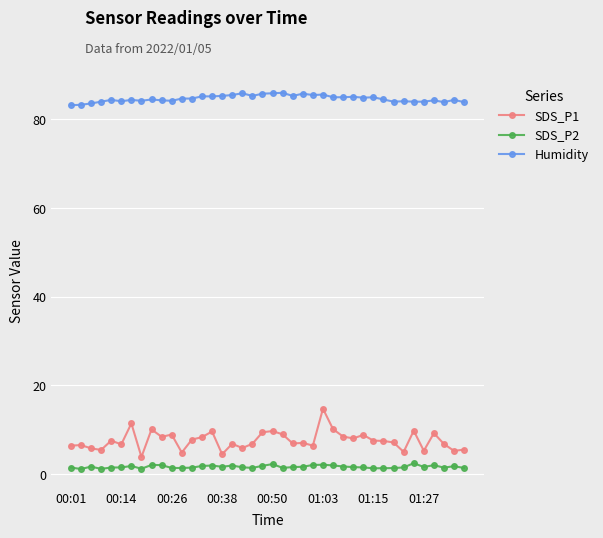

List the series in order of their peak value, highest first.

Humidity, SDS_P1, SDS_P2